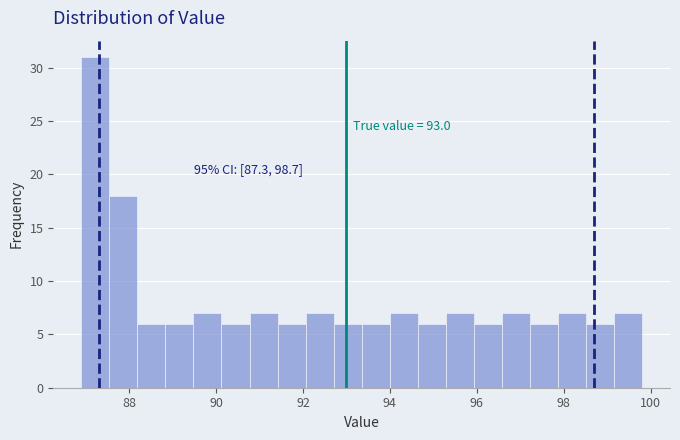

Read against the x-axis, roughly where is the centre of the tallest bar?

87.2